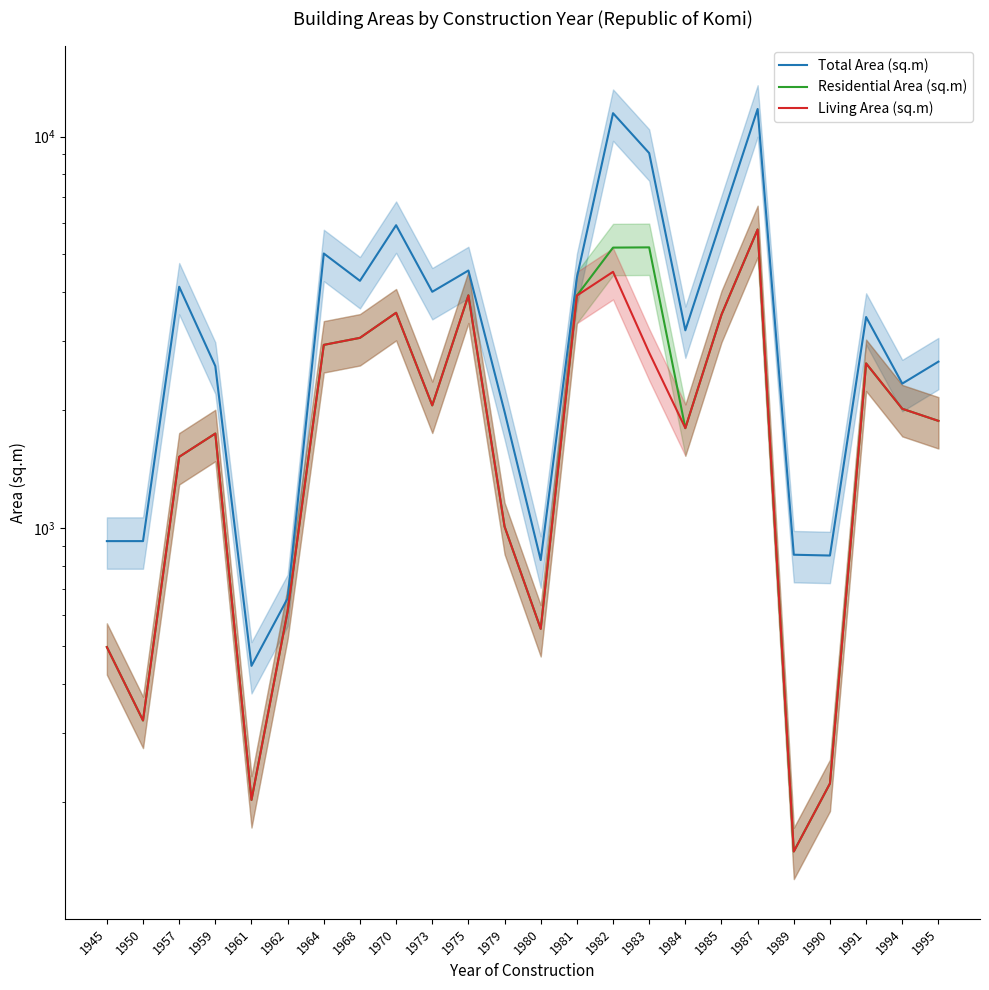

Reading left to right, transcribe all the data shown in this chart.

Total Area (sq.m): 926.3	926.3	4134.3	2592.7	444.8	661.5	5027.1	4280.8	5936.9	4013.6	4548.4	1981.9	828.4	4363.0	11473.3	9071.8	3200.0	6141.6	11760.0	855.0	851.0	3460.0	2339.1	2661.3
Residential Area (sq.m): 496.7	322.6	1520.5	1743.8	202.2	613.1	2937.0	3061.0	3547.5	2058.0	3930.4	1009.1	552.9	3924.8	5204.5	5211.6	1800.0	3509.0	5790.7	149.3	222.7	2633.9	2017.3	1878.6
Living Area (sq.m): 496.7	322.6	1520.5	1743.8	202.2	613.1	2937.0	3061.0	3547.5	2058.0	3930.4	1009.1	552.9	3924.8	4513.6	2806.5	1800.0	3509.0	5790.7	149.3	222.7	2633.9	2017.3	1878.6